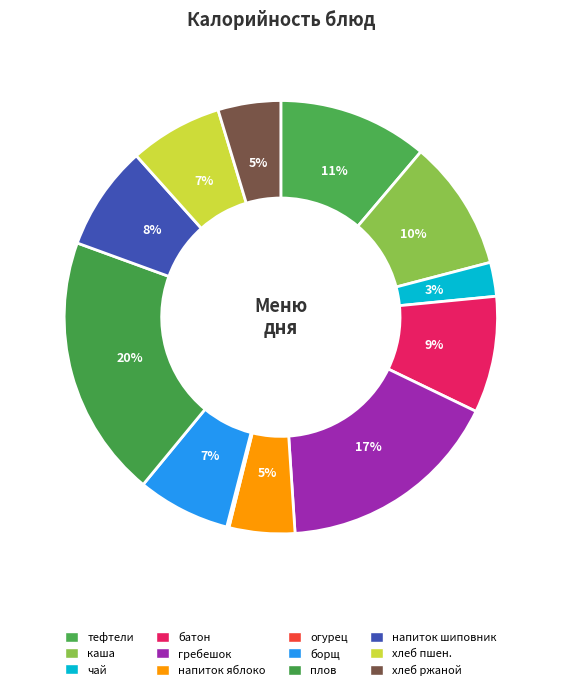

Is there a majority slice in this chart?

No